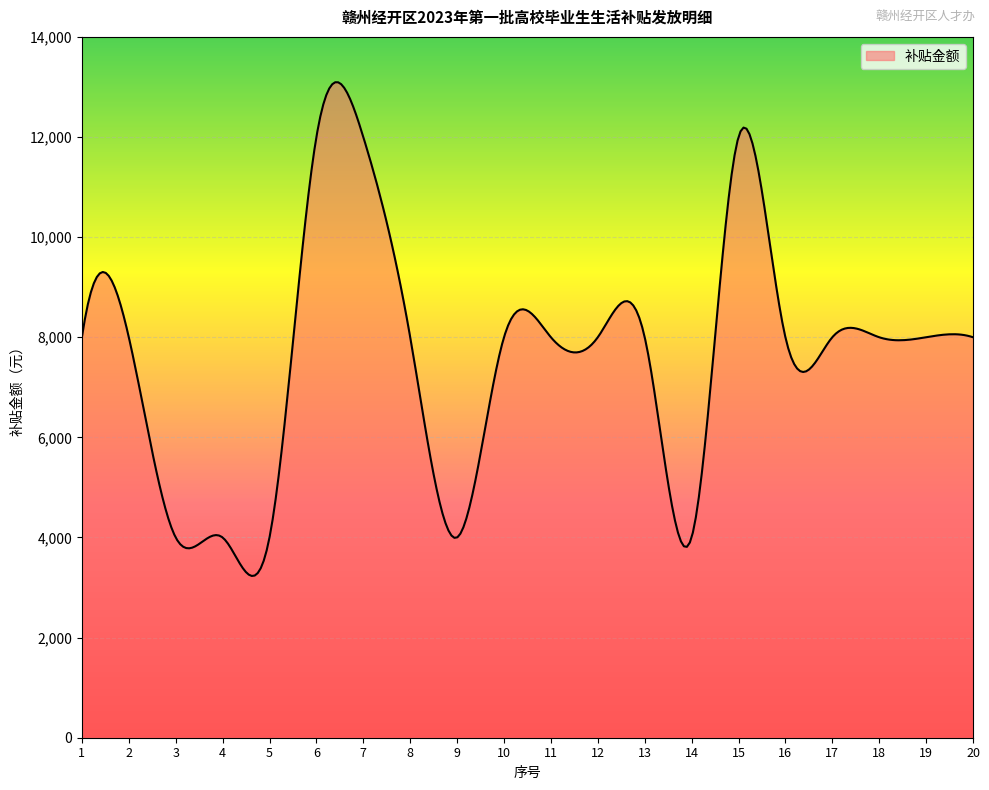

What is the difference between the maximum and minimum values?

9862.3